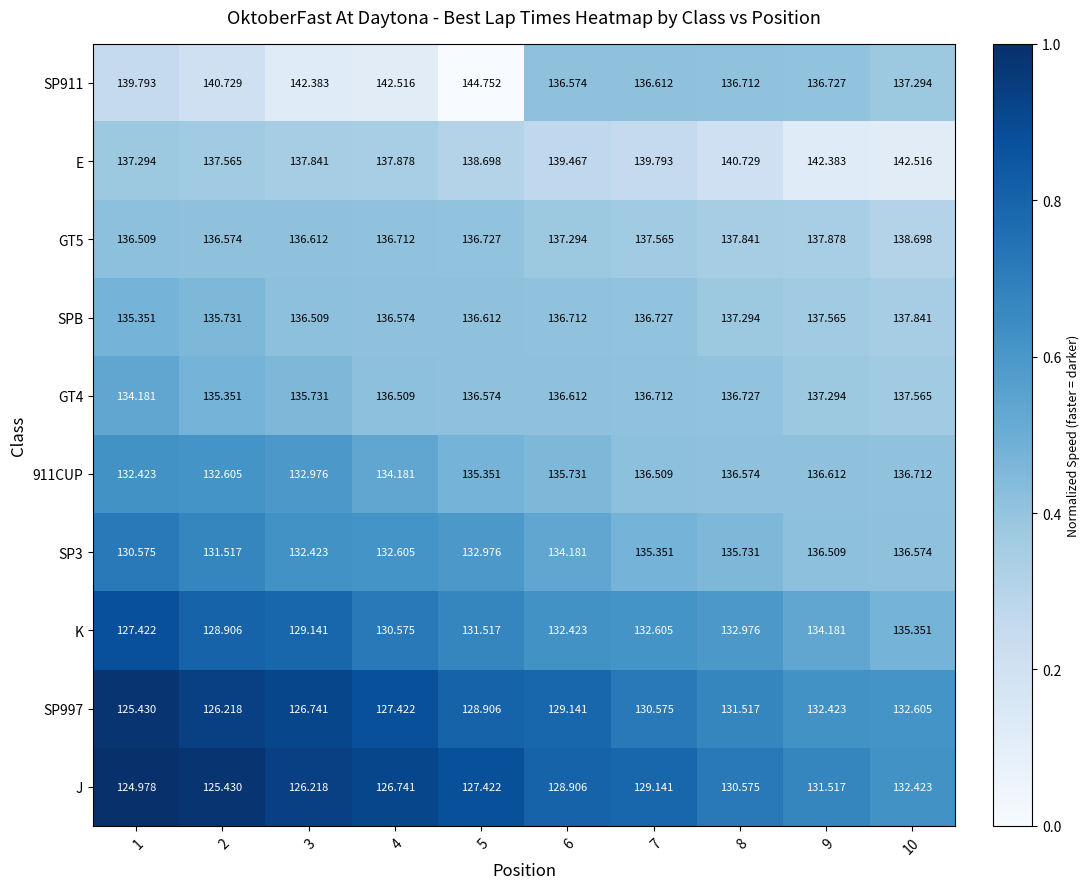

What is the spread (max minus min) of values at 5?

17.3